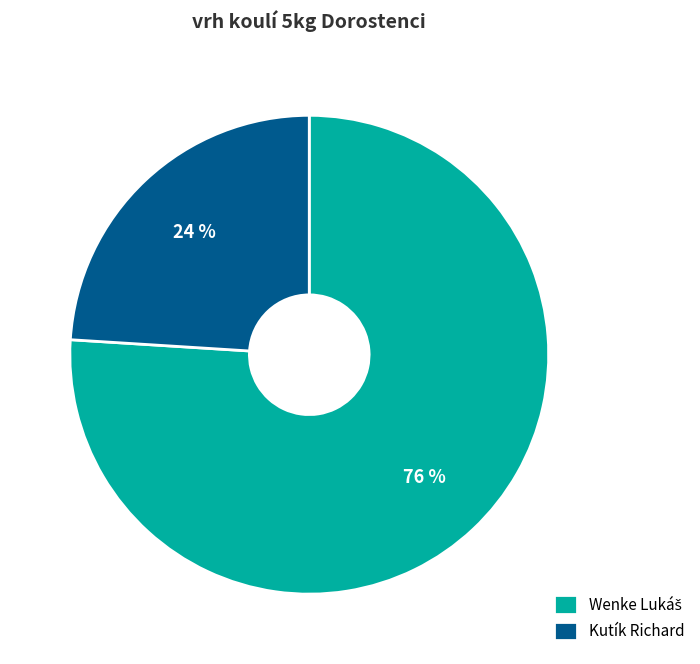

True or false: Kutík Richard accounts for 24% of the total.

True